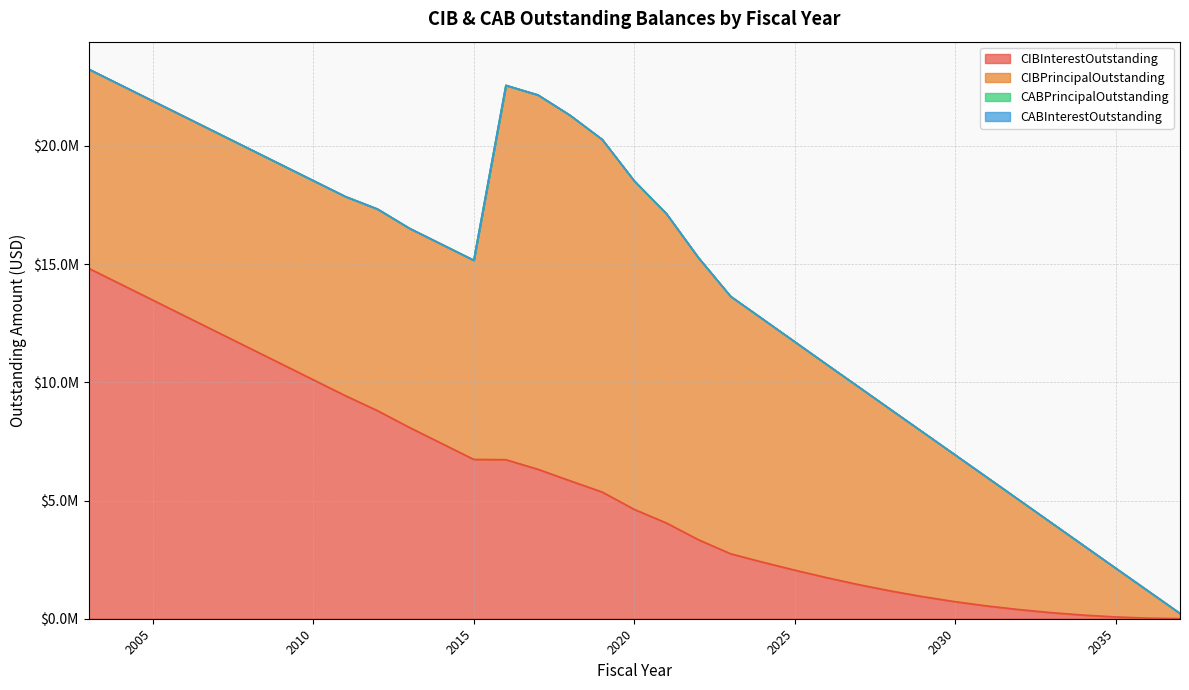

Which has a higher value, 2023 or 2007?

2007